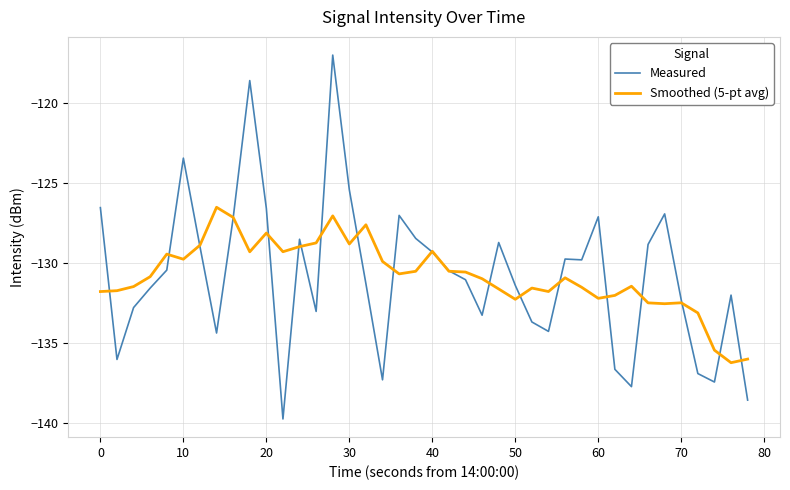

Does the chart have visible grid lines?

Yes